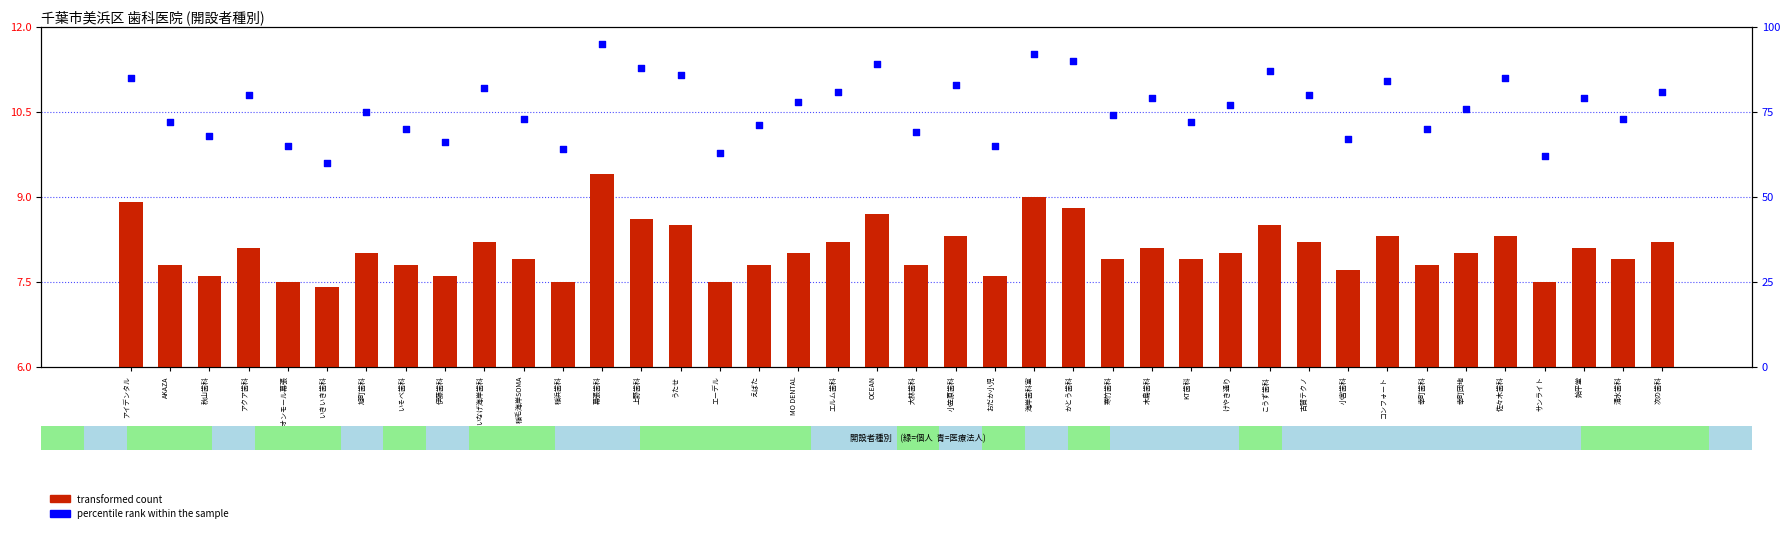

What are all the series names shown in the legend?

transformed count, percentile rank within the sample